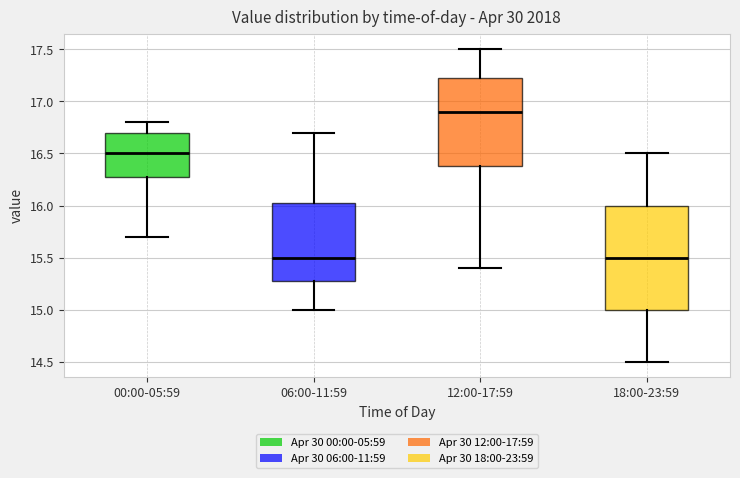

Reading left to right, read every box against the y-axis: the position of its median line, the range the box covers, and the ends of its whiskers. The values are not printed on the chart, so give them approximately, as read against the axis.

00:00-05:59: median 16.50, box 16.30 to 16.70, whiskers 15.70 to 16.80
06:00-11:59: median 15.50, box 15.30 to 16.05, whiskers 15.00 to 16.70
12:00-17:59: median 16.90, box 16.40 to 17.25, whiskers 15.40 to 17.50
18:00-23:59: median 15.50, box 15.00 to 16.00, whiskers 14.50 to 16.50